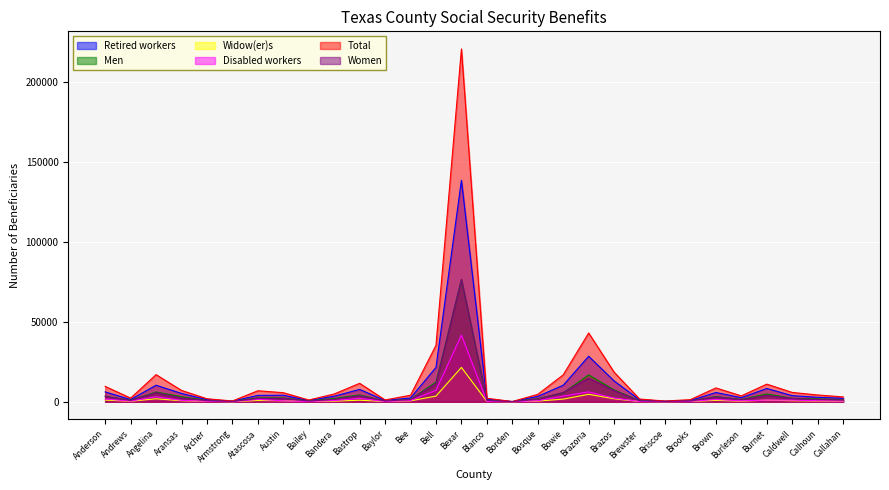

Where is Women nearest to the value 38289?

Brazoria